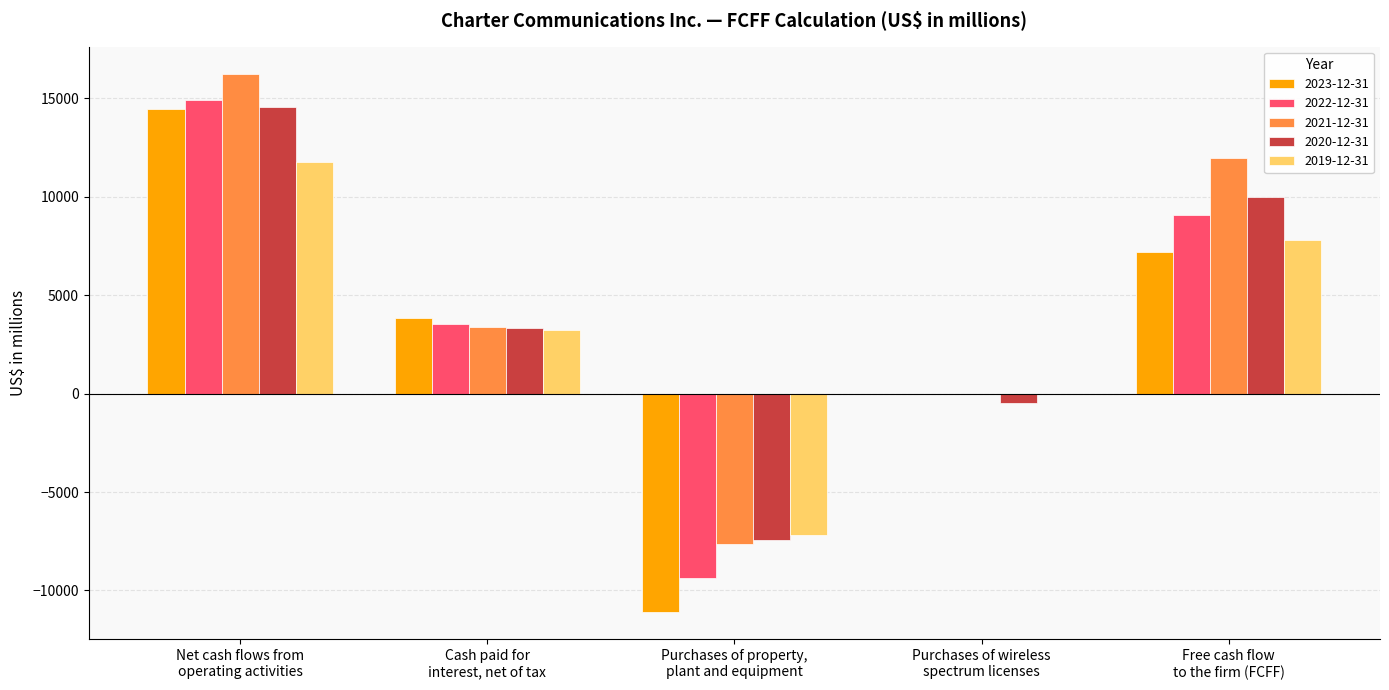

Count the number of categories in the chart.

5